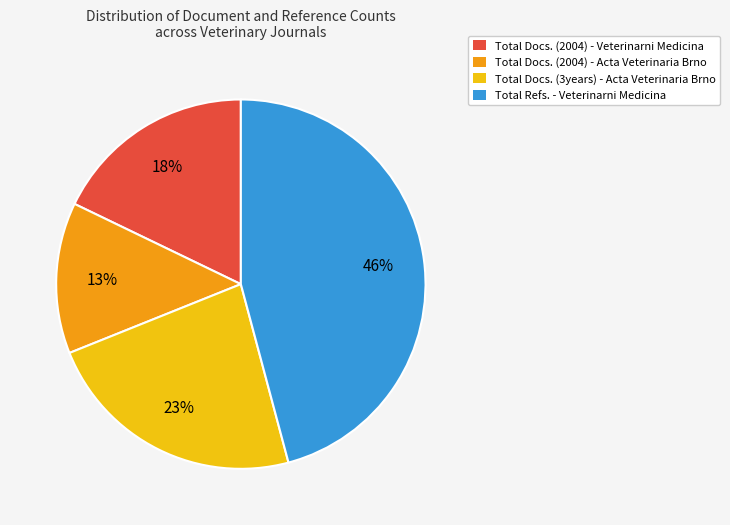

Is the sum of Total Docs. (2004) - Acta Veterinaria Brno and Total Refs. - Veterinarni Medicina greater than half?

Yes